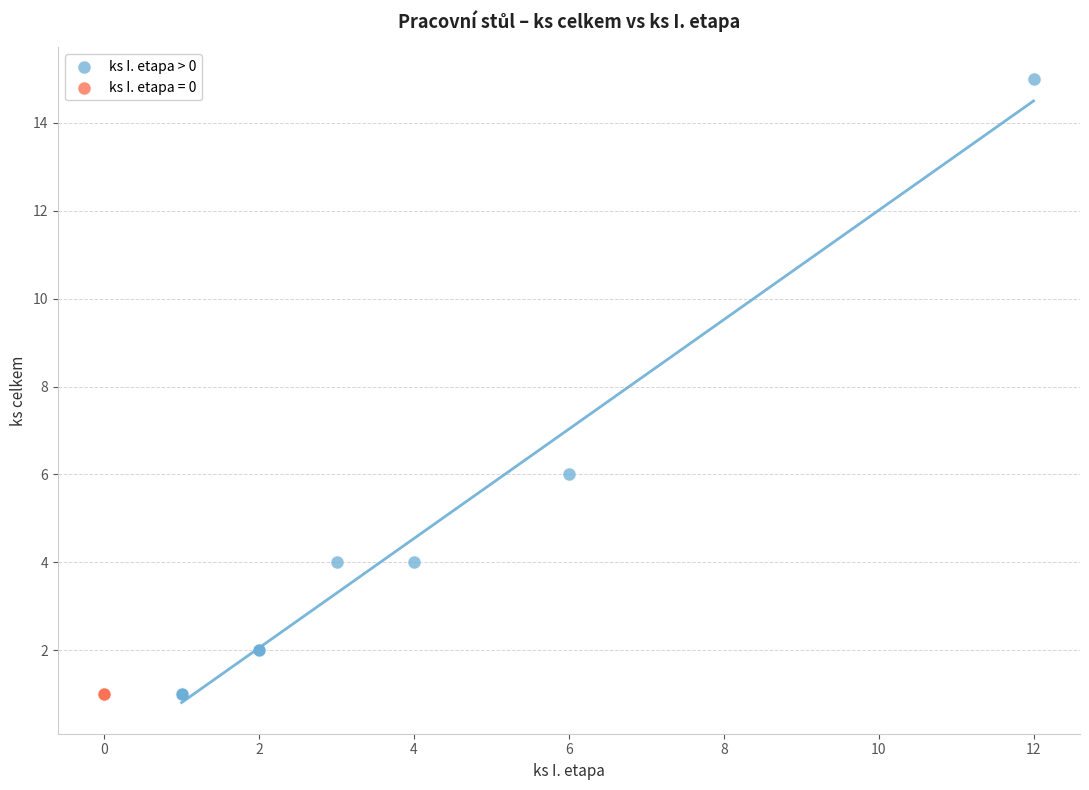

What are all the series names shown in the legend?

ks I. etapa > 0, ks I. etapa = 0